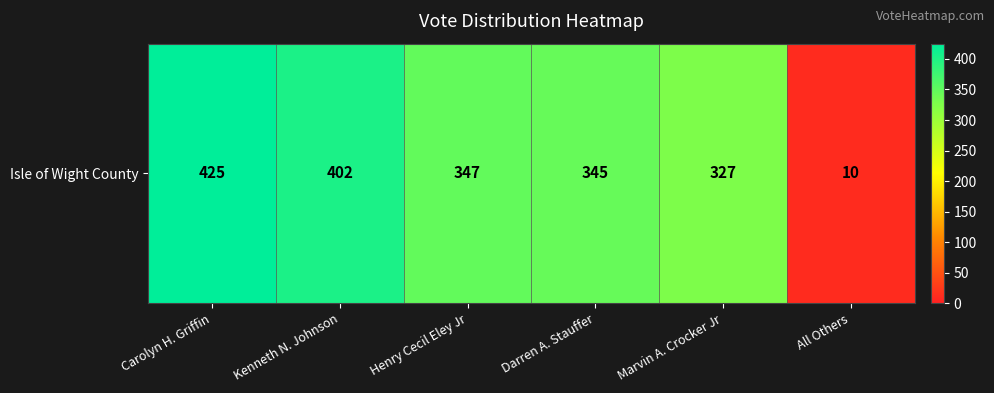

Which category has the highest value across all series?

Carolyn H. Griffin